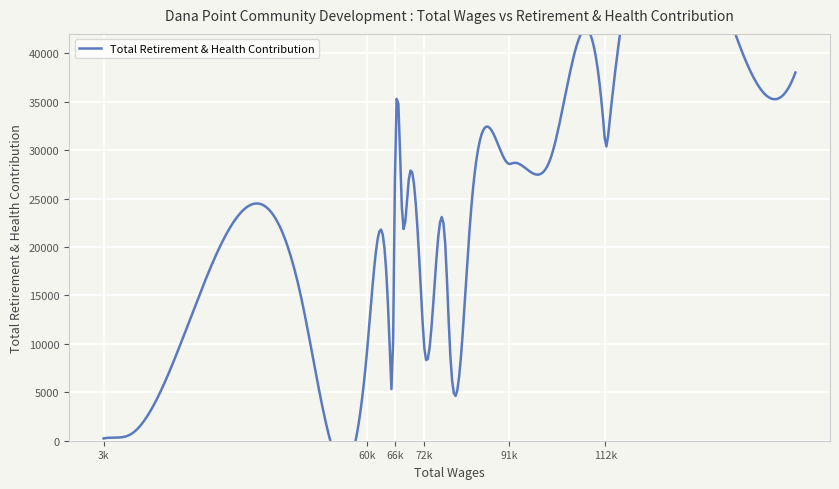

List the labels in order of value, smallest first.

3218, 3937, 9143, 66079, 65413, 60533, 78436, 72844, 72244, 46129, 64476, 77449, 82804, 68051, 66487, 69433, 91299, 92174, 100361, 112203, 111972, 112978, 147170, 153515